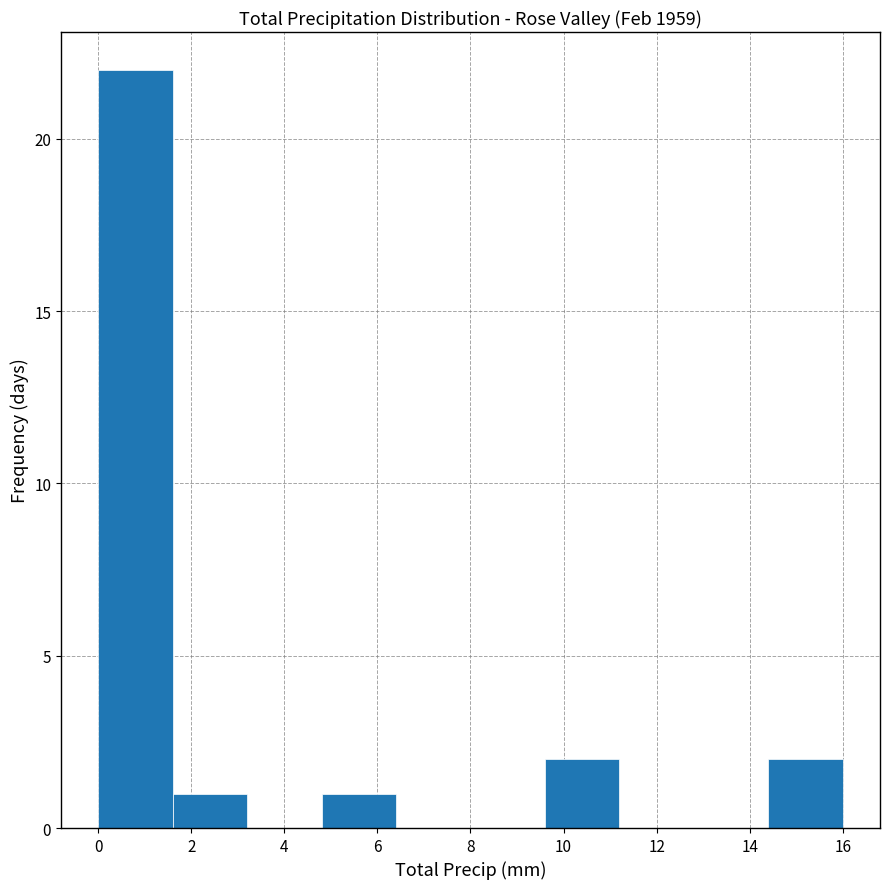

Reading left to right, list every bar in this chart as the range it spans on the x-axis followed by its height. The values are not printed on the chart, so give them approximately, as read against the axis.

0.0 to 1.6: 22
1.6 to 3.2: 1
3.2 to 4.8: 0
4.8 to 6.4: 1
6.4 to 8.0: 0
8.0 to 9.6: 0
9.6 to 11.2: 2
11.2 to 12.8: 0
12.8 to 14.4: 0
14.4 to 16.0: 2